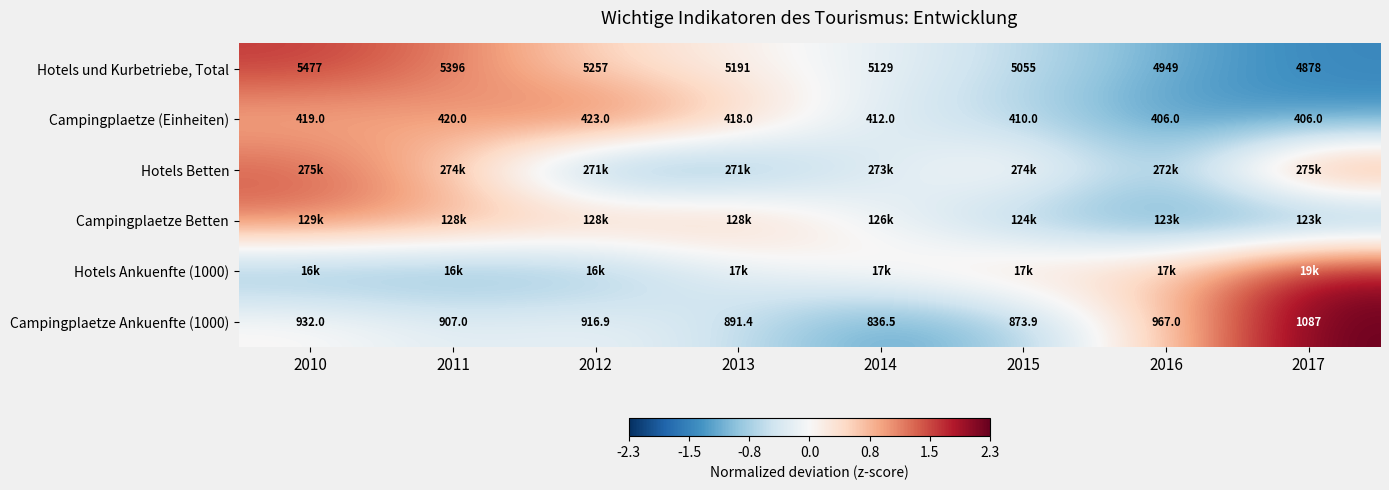

True or false: Hotels Betten has a value of 0.6 at 2011.

True